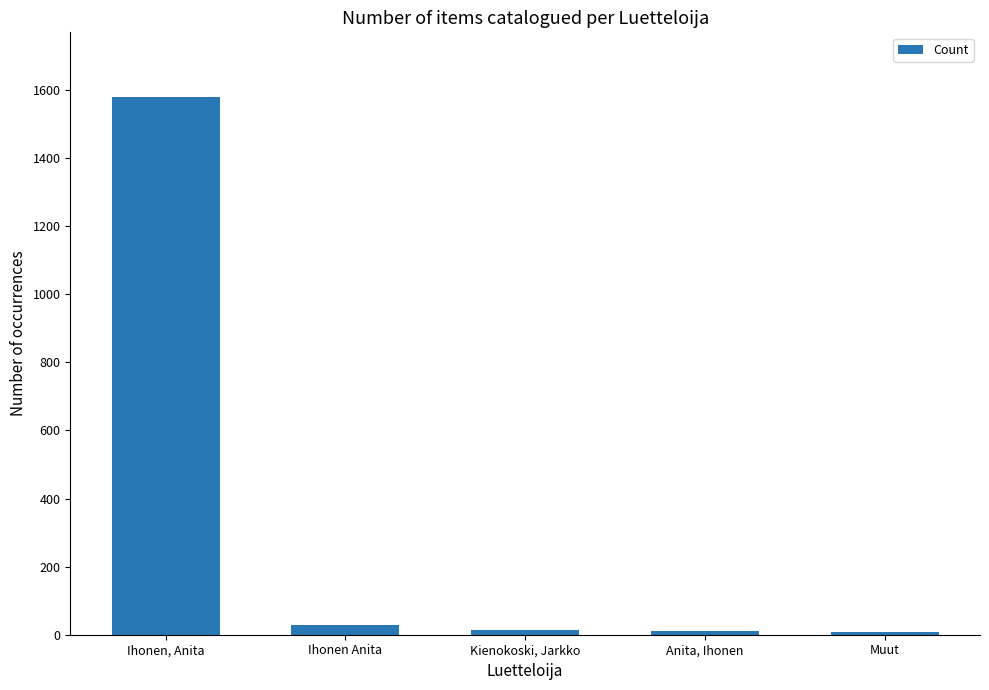

At which category does the chart reach its peak across all series?

Ihonen, Anita